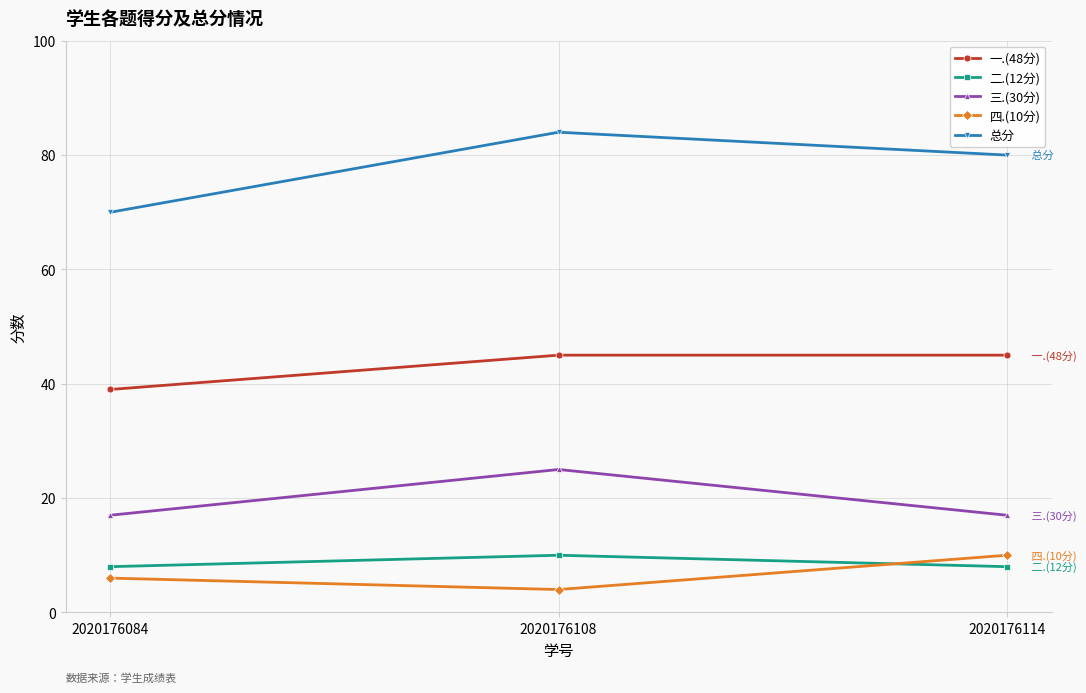

Reading left to right, transcribe all the data shown in this chart.

一.(48分): 39	45	45
二.(12分): 8	10	8
三.(30分): 17	25	17
四.(10分): 6	4	10
总分: 70	84	80